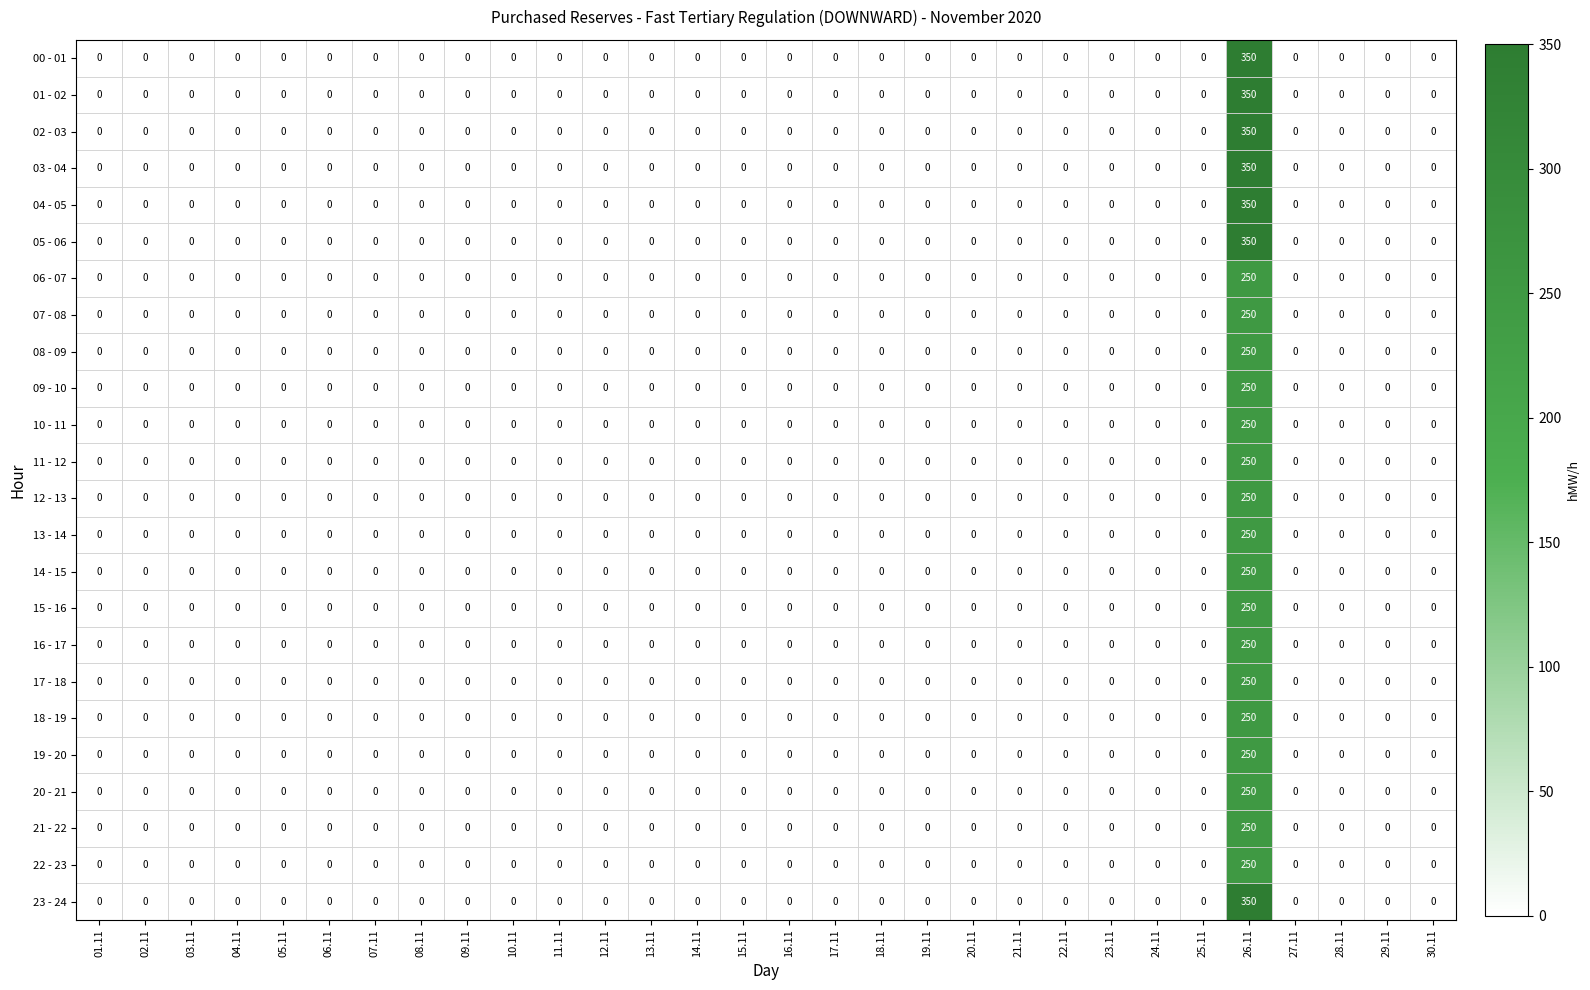

At which category is the sum across all series the highest?

26.11